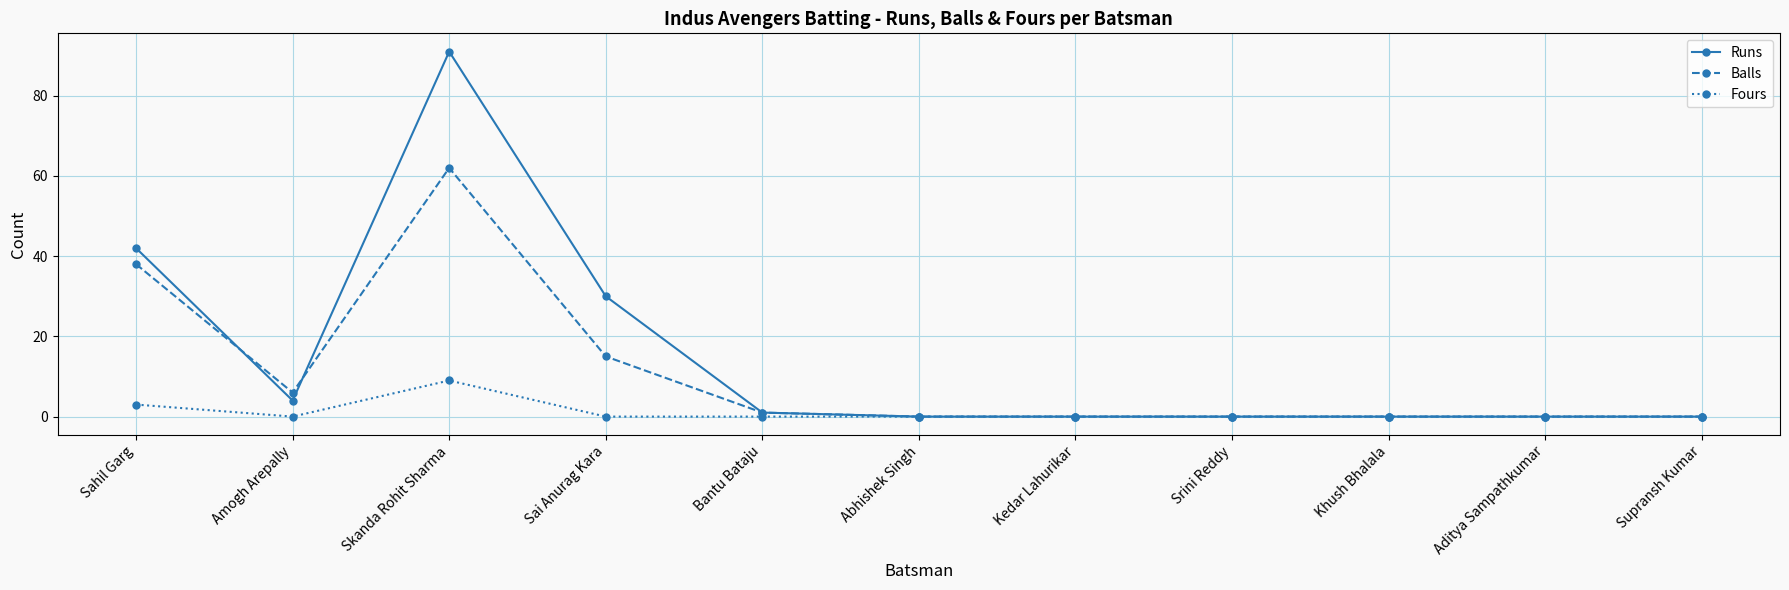

Is this an area chart (filled region under the line)?

No